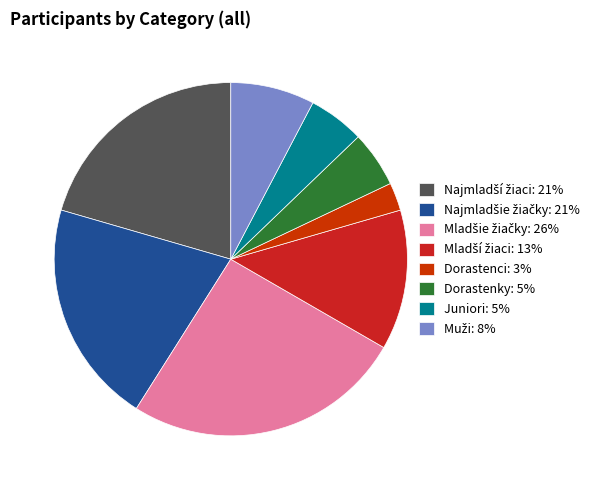

Which category has the smallest portion of the pie?

Dorastenci